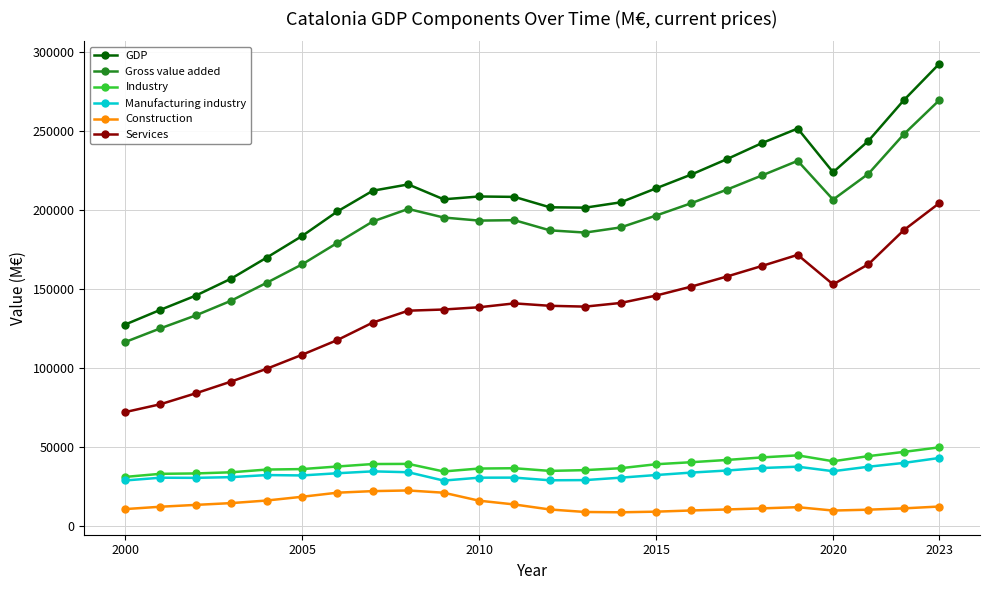

What are all the series names shown in the legend?

GDP, Gross value added, Industry, Manufacturing industry, Construction, Services